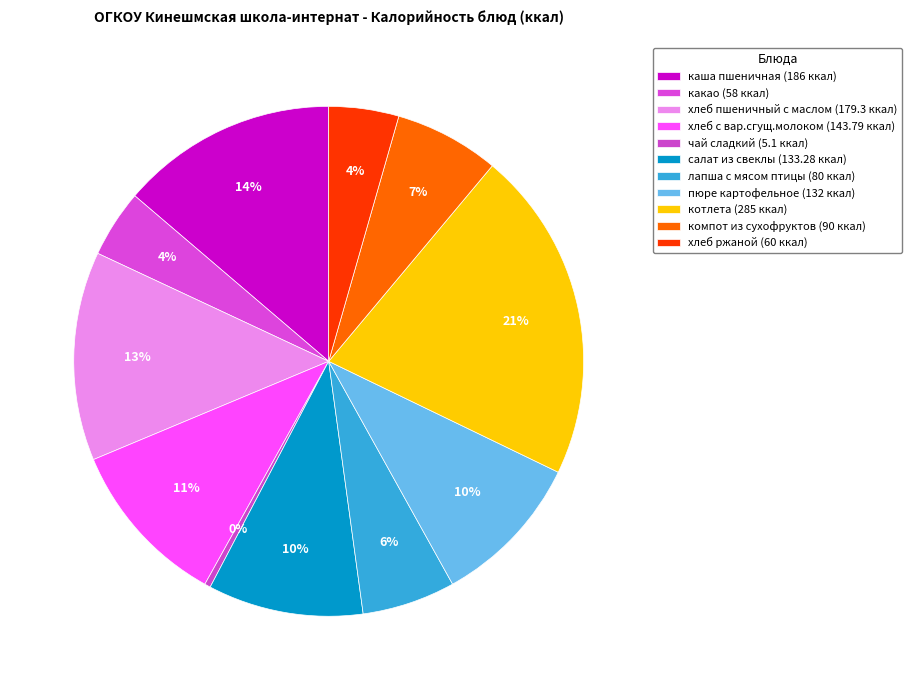

Is the sum of хлеб ржаной and салат из свеклы greater than half?

No